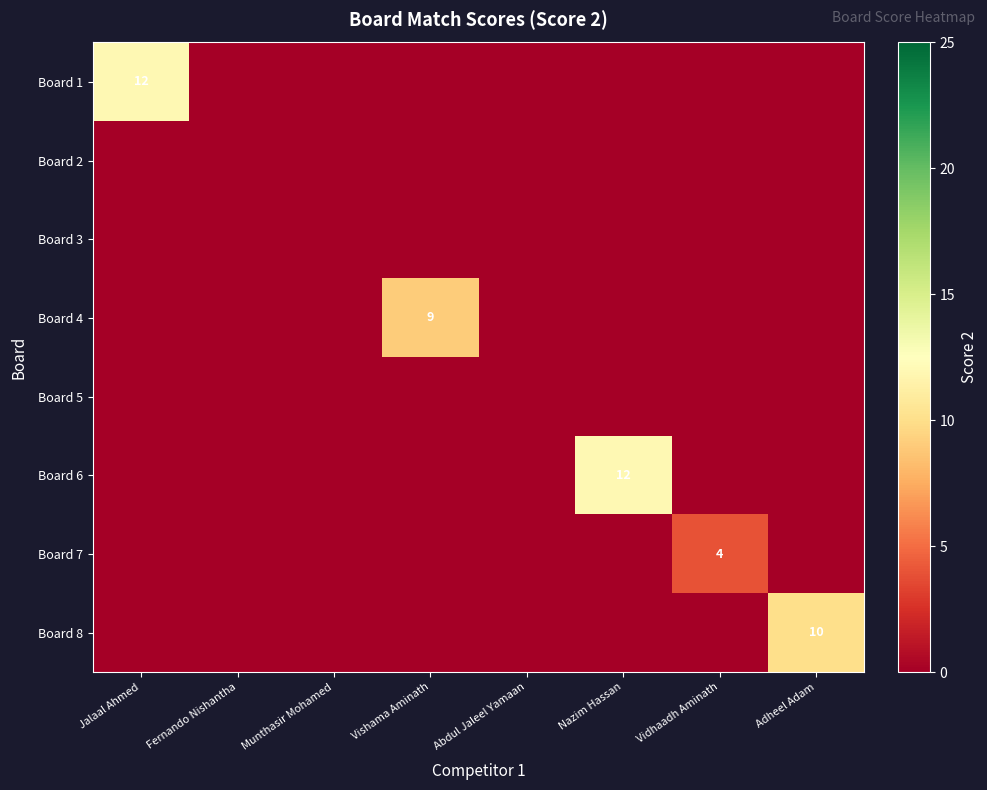

Is it true that Board 7 equals 2 at Vidhaadh Aminath?

False